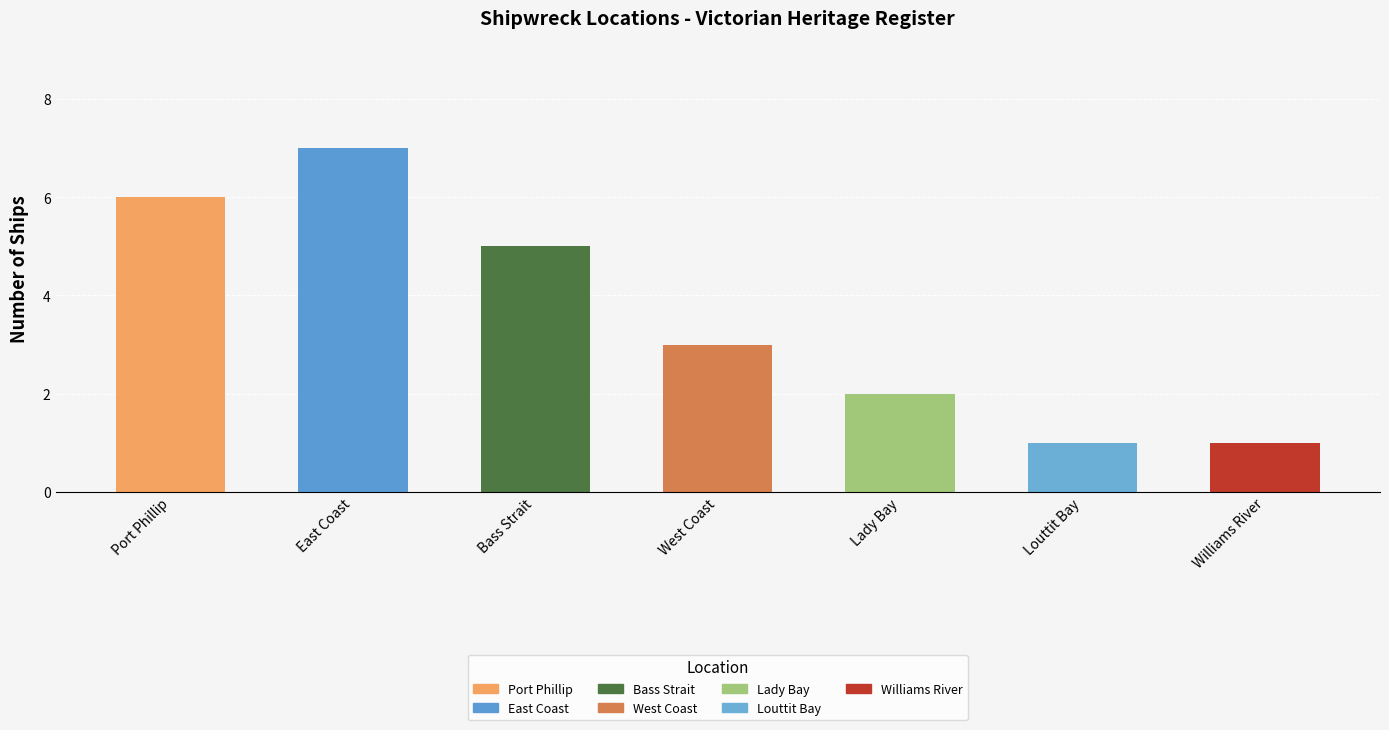

How many data points are less than 3?

3